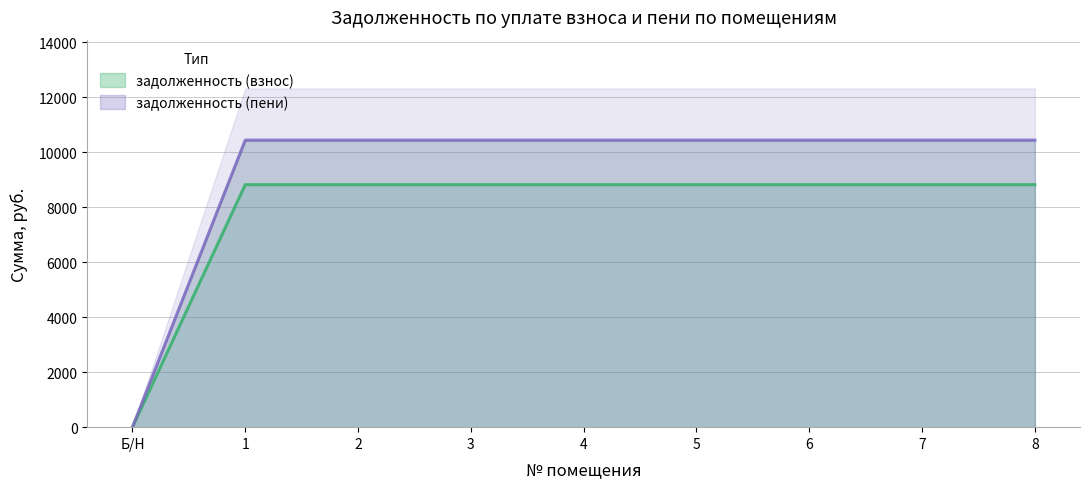

What is the difference between the maximum and minimum values in the задолженность (взнос) series?

8820